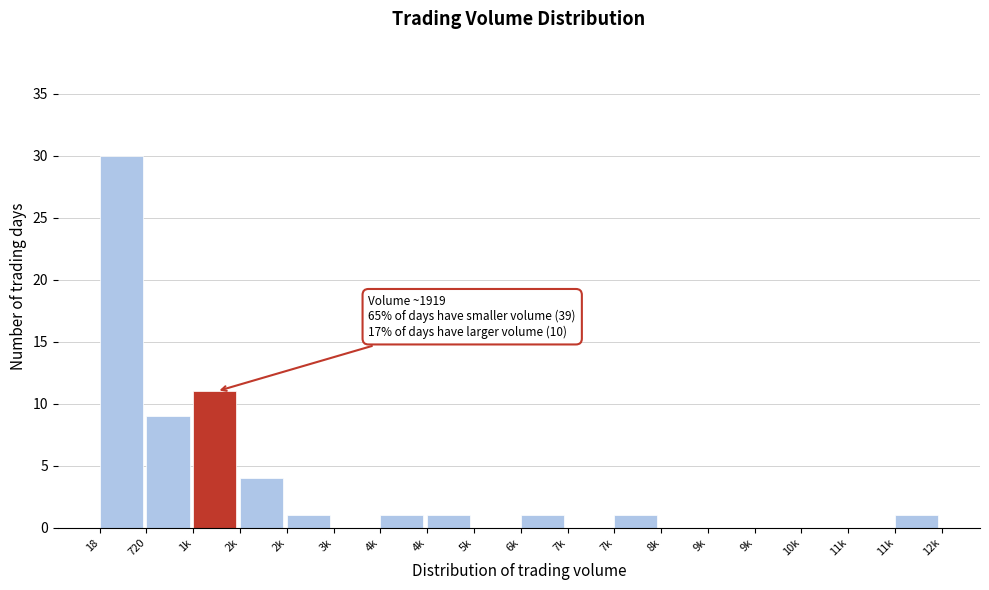

Count the number of categories in the chart.

18